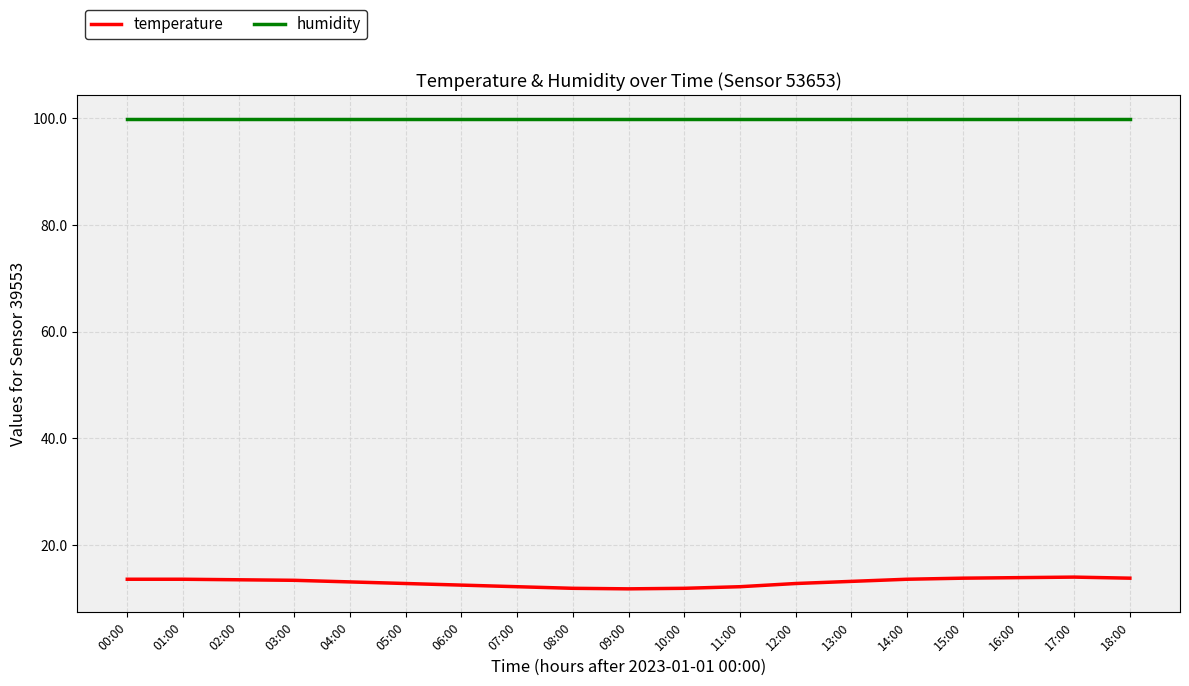

Rank the series by their maximum value, from highest to lowest.

humidity, temperature